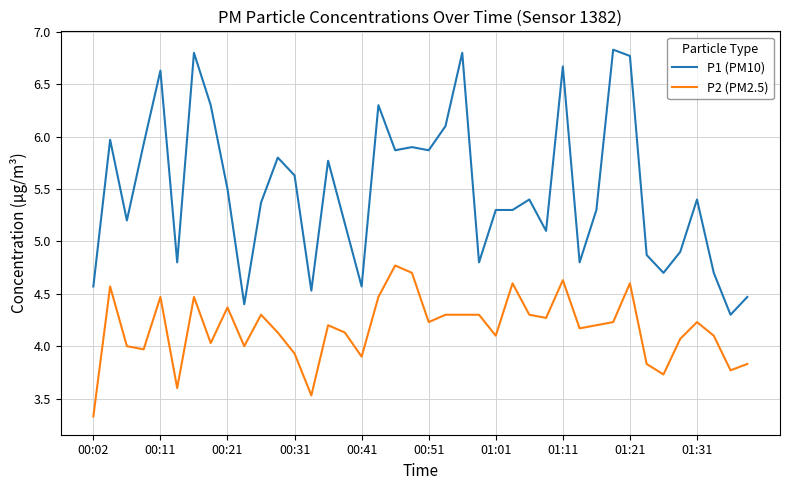

True or false: P1 (PM10) and P2 (PM2.5) cross at least once.

False